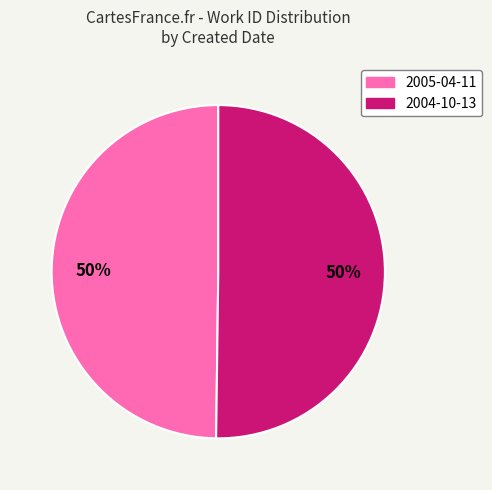

What is the ratio of the value at 2004-10-13 to the value at 2005-04-11?

1.0